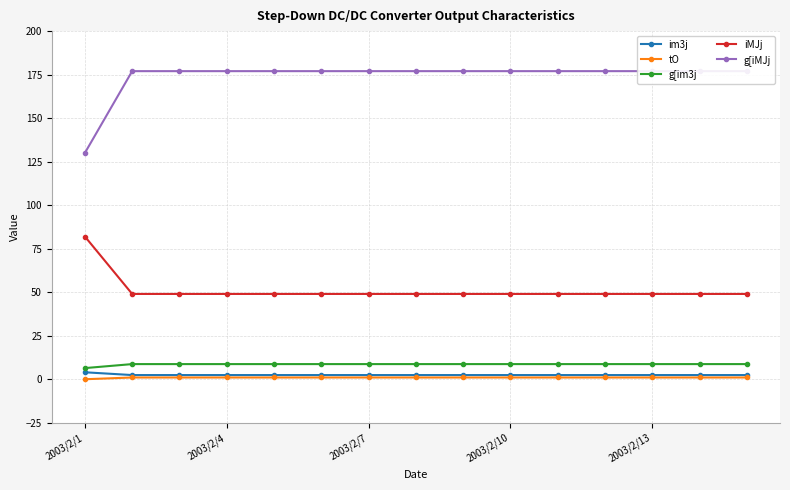

The g[iMJj series shows 56.6 at 5. True or false?

False